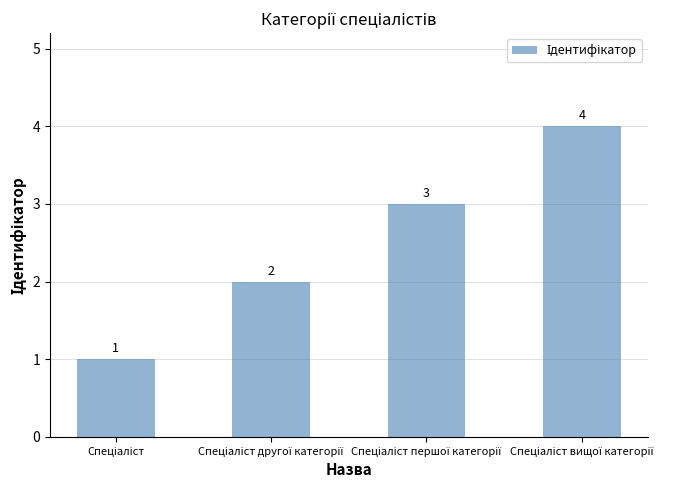

How many values are between 2 and 4?

3